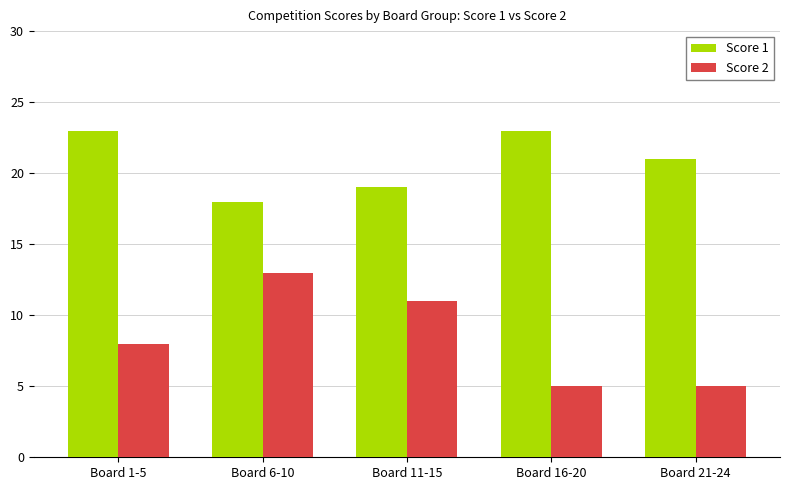

How many bars are there in total?

10